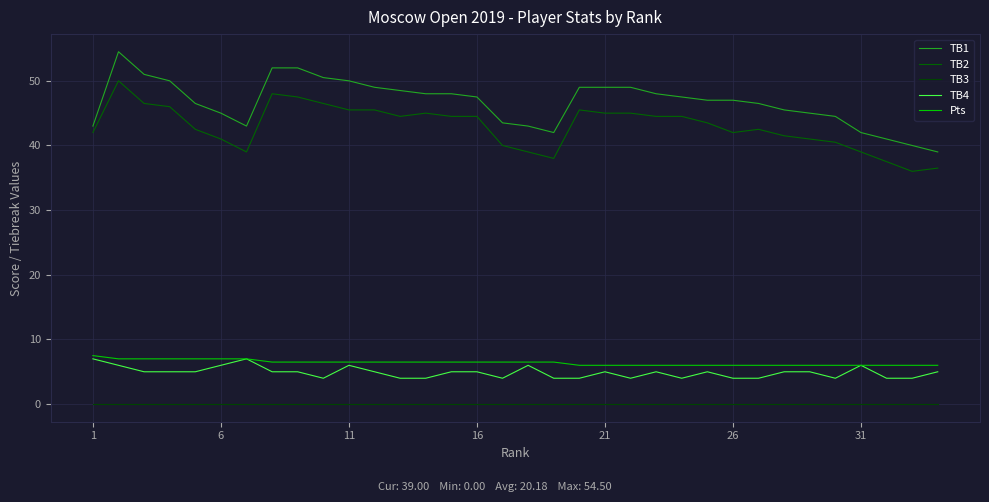

True or false: Pts and TB3 intersect in this chart.

False